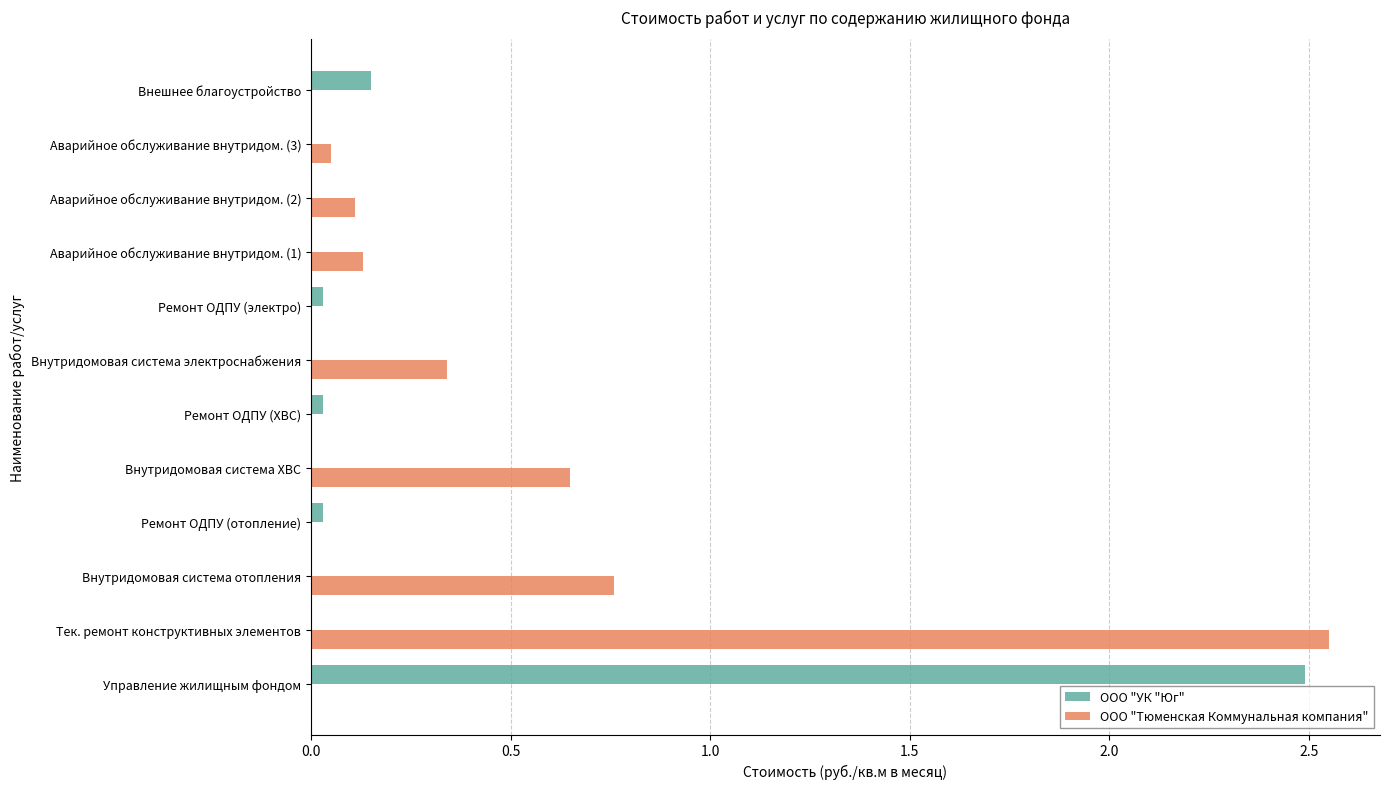

Is it true that ООО "Тюменская Коммунальная компания" equals 0.0 at Ремонт ОДПУ (электро)?

True